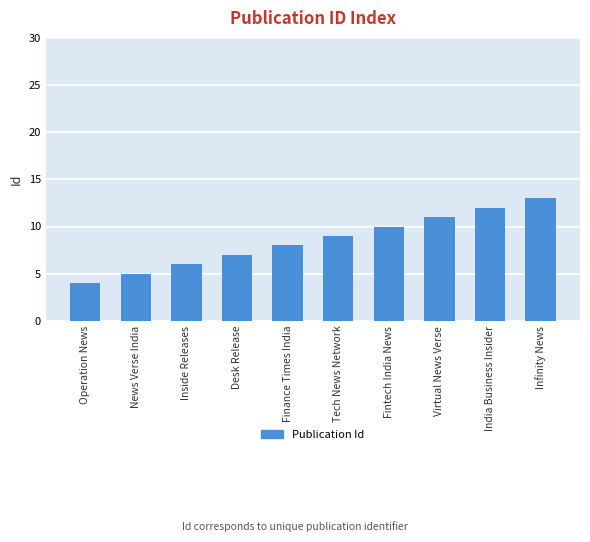

Which category has the highest value across all series?

Infinity News